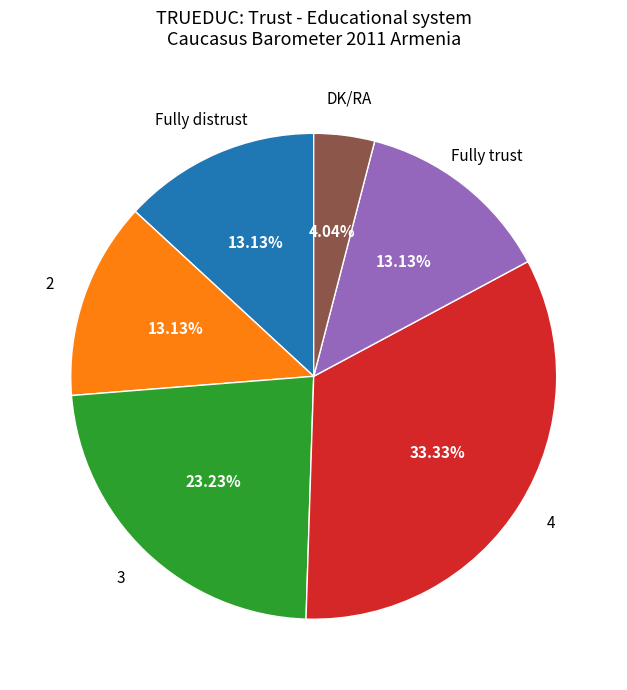

How many segments does this pie chart have?

6